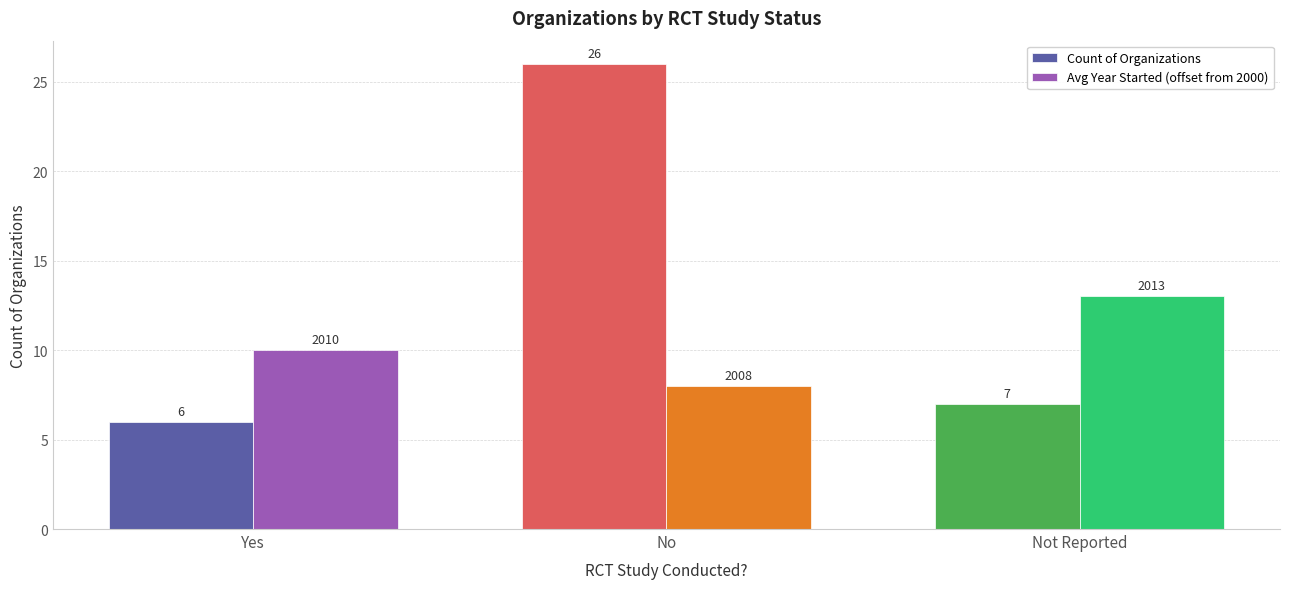

What is the highest value of the Count of Organizations series?

26